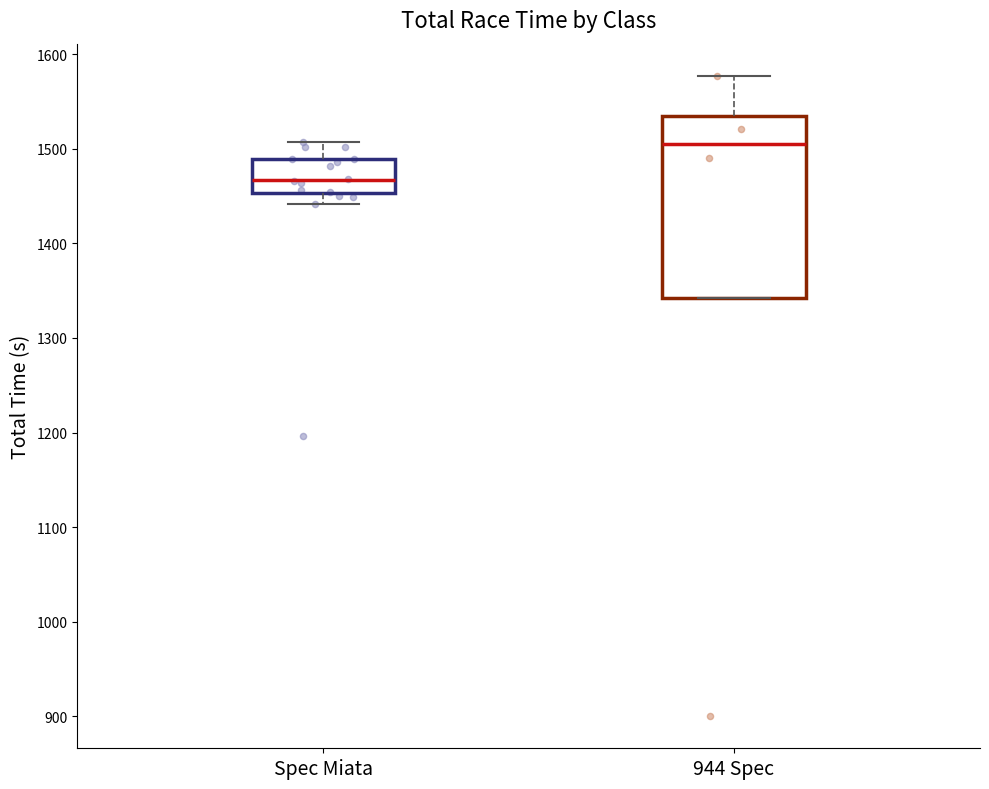

Comparing the boxes themselves (not the whiskers), which one is the tallest?

944 Spec